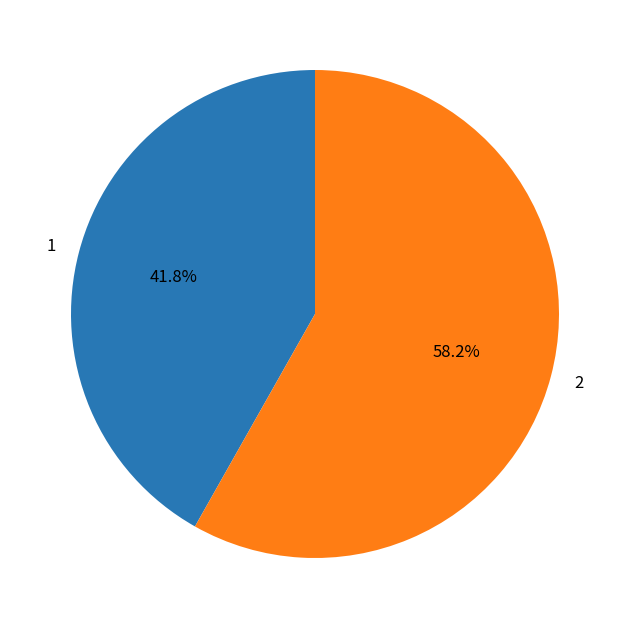

To the nearest percent, what percentage of the pie is 2?

58%